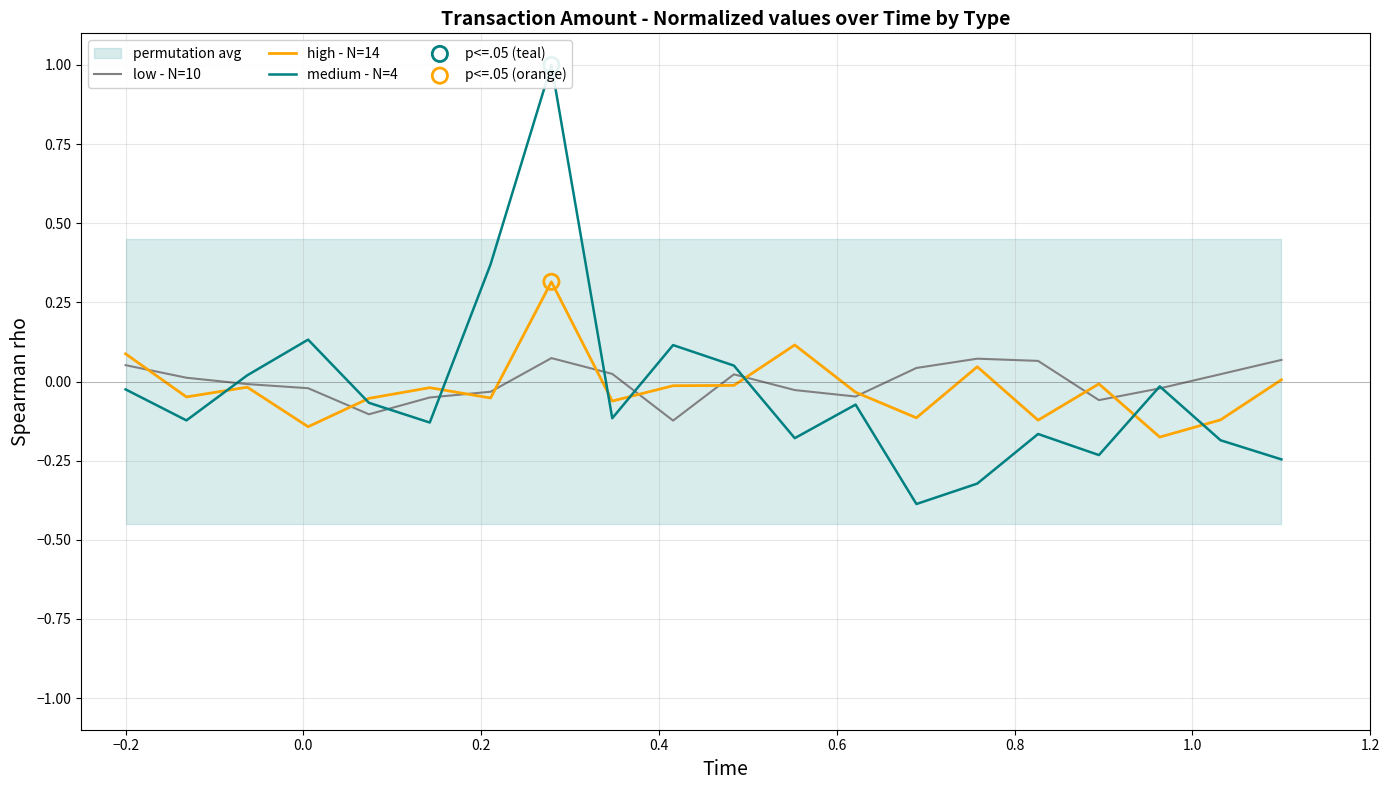

At how many categories does at least one series exceed 0?

15